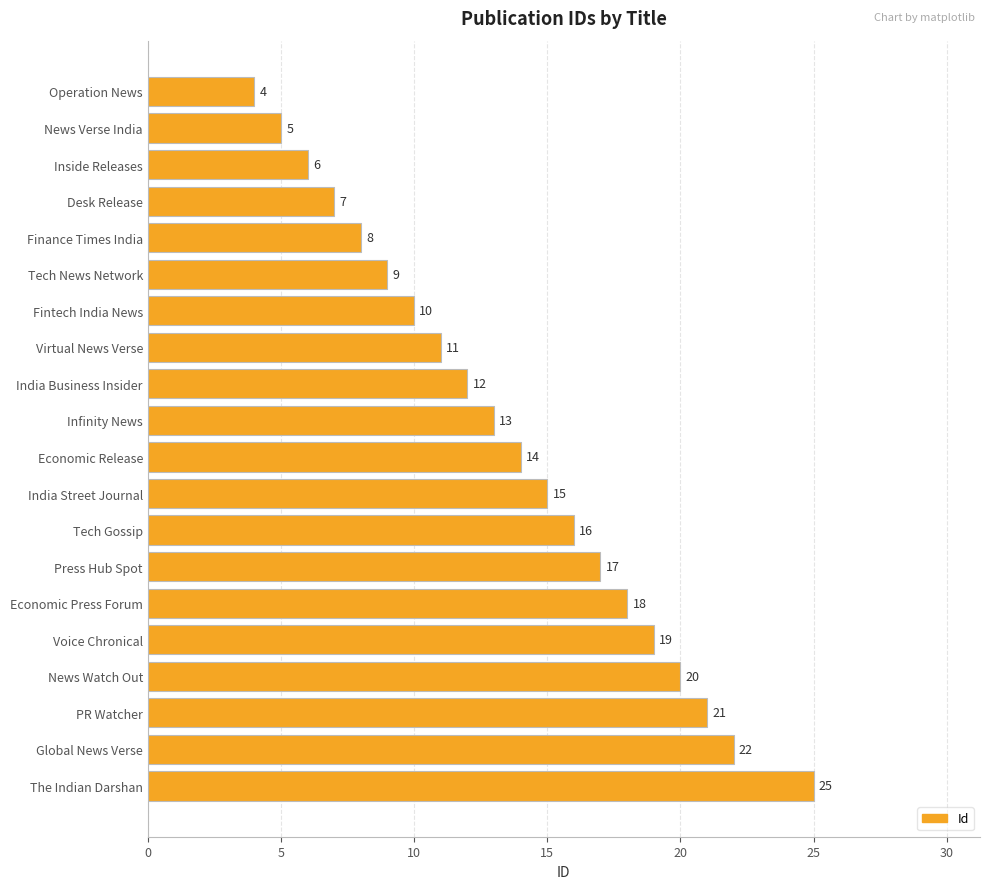

True or false: the data shows 15 at India Street Journal.

True